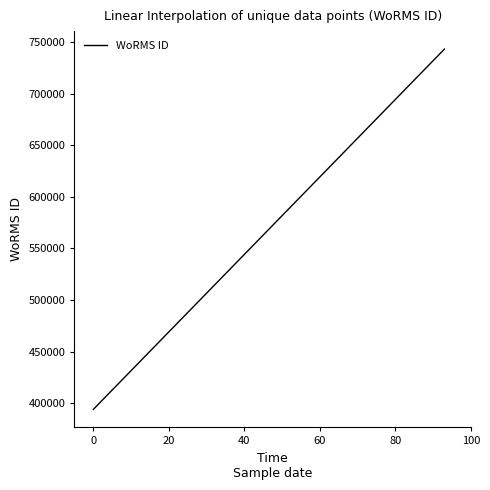

True or false: the data shows 1105108 at 20.

False